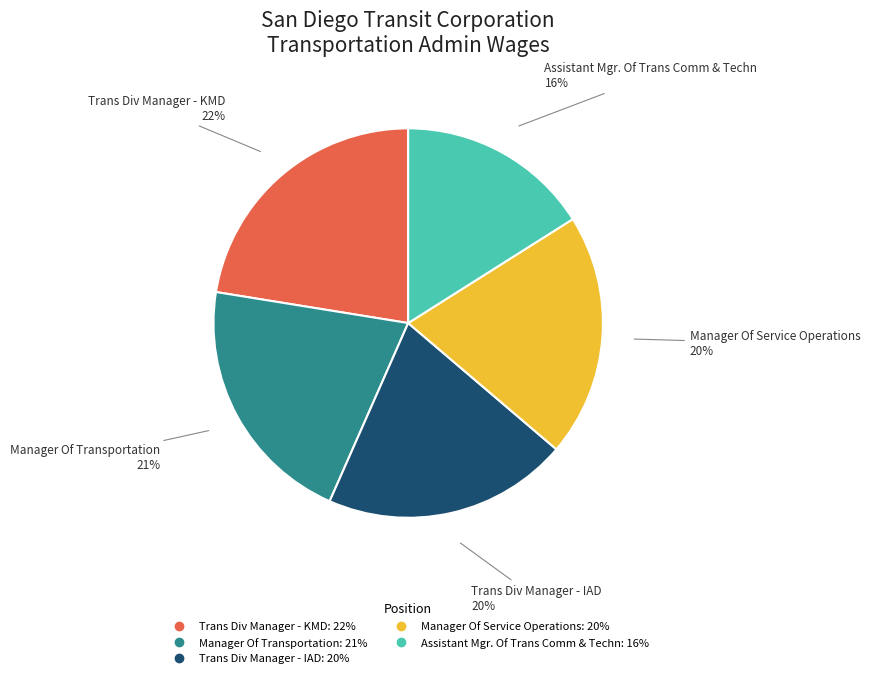

How many segments does this pie chart have?

5